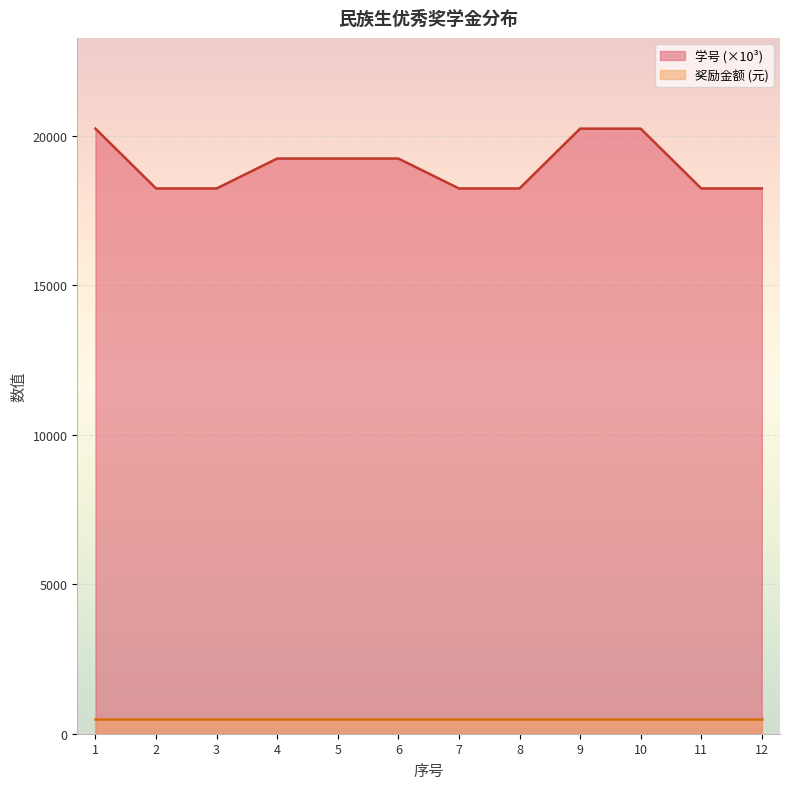

Is it true that the value at 11 is 5692.5?

False